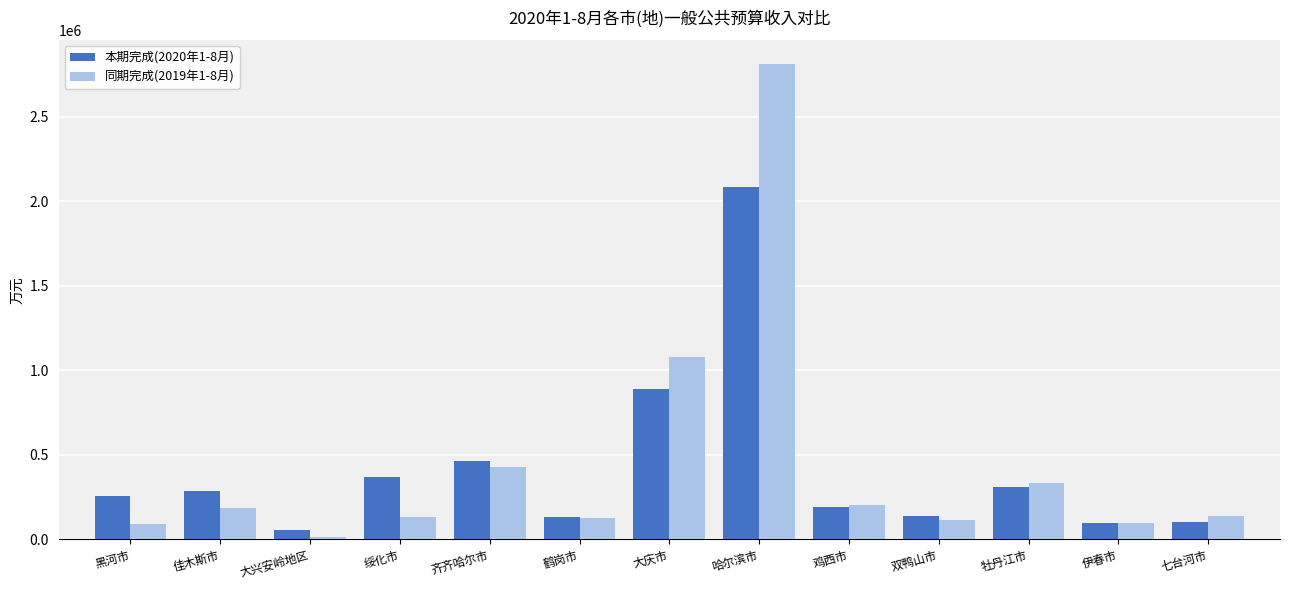

The value of 本期完成(2020年1-8月) at 大庆市 is 1377563. True or false?

False